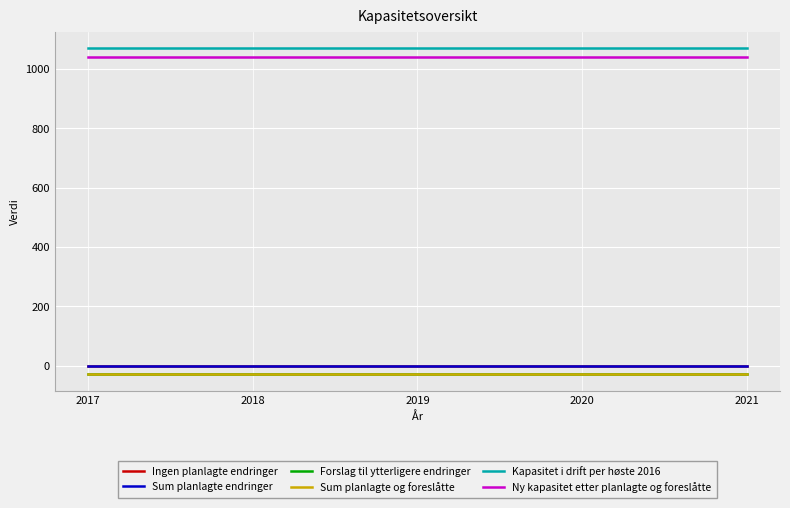

Which has a higher value, 2021 or 2020?

2021